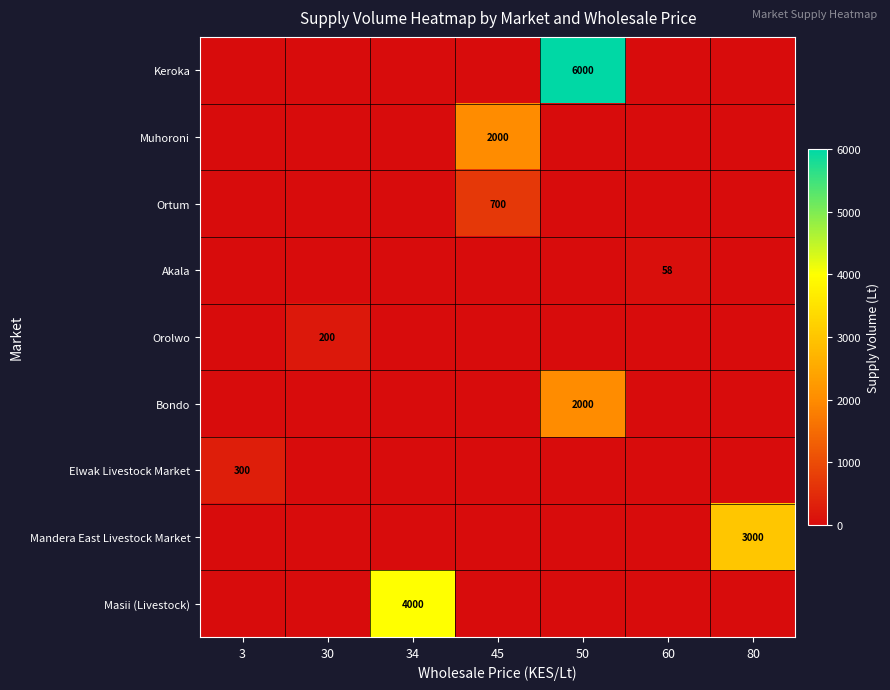

How many series are shown in this chart?

9